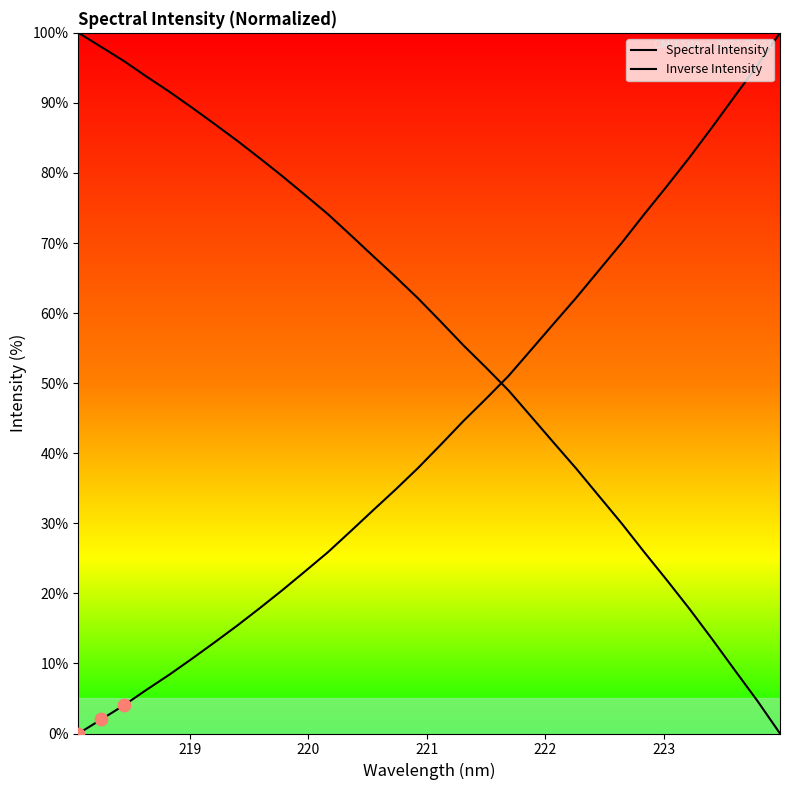

How many lines are shown in the chart?

2